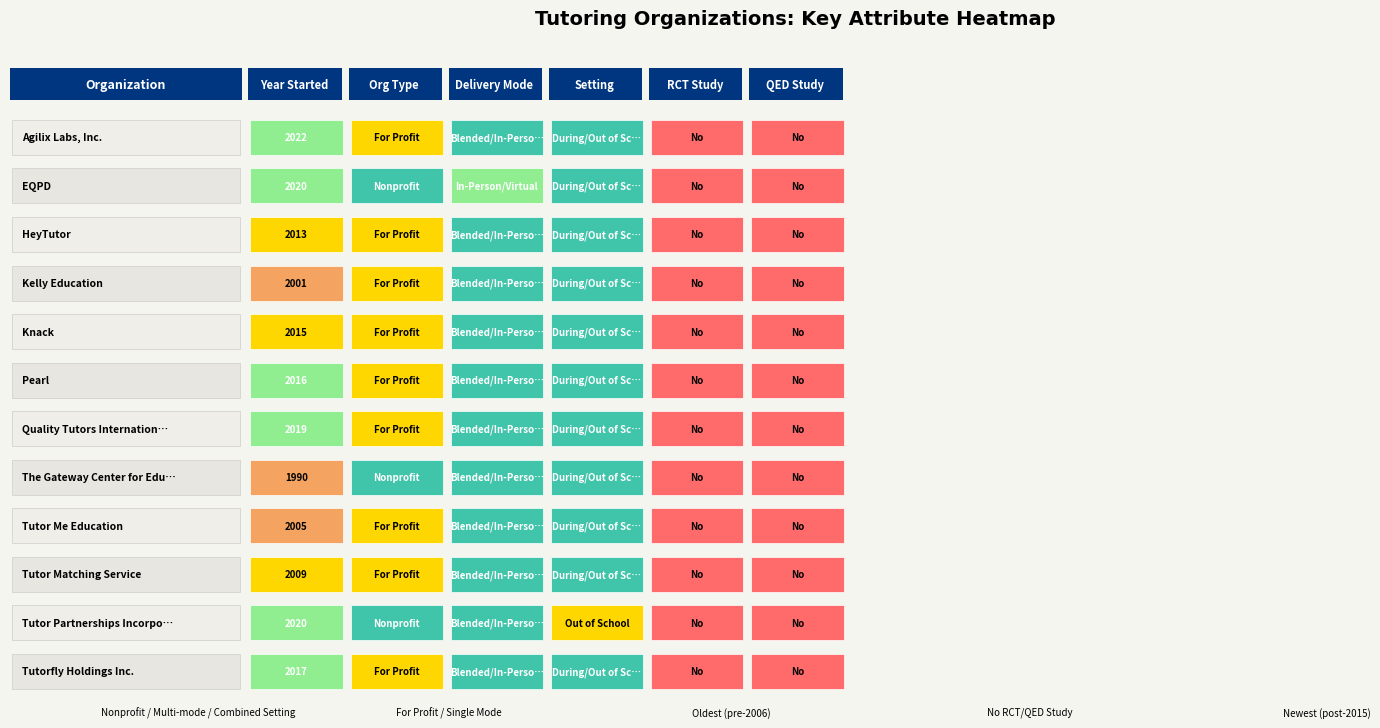

How many values are below 2016?

6